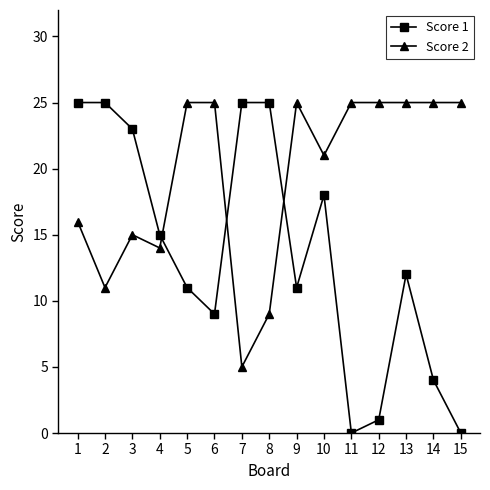

List the series in order of their overall mean, lowest first.

Score 1, Score 2